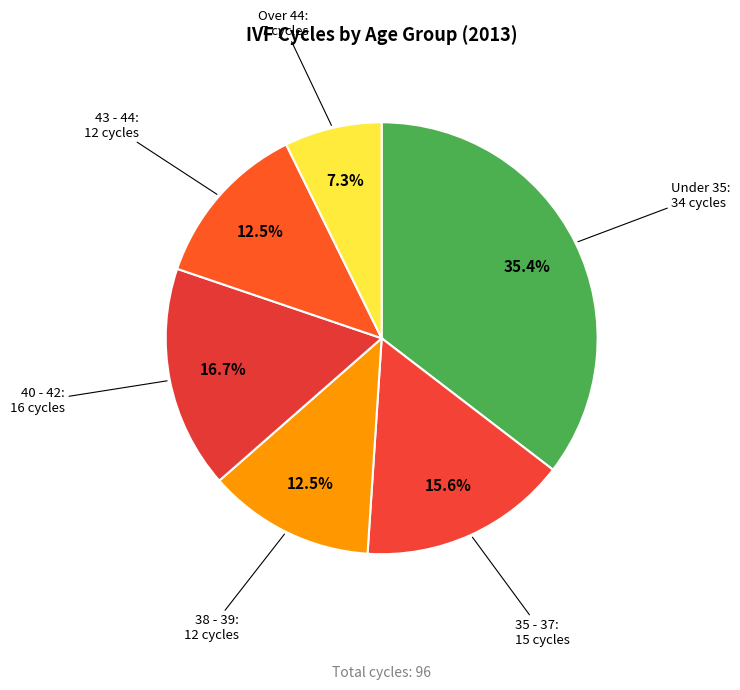

Which slice is the smallest?

Over 44